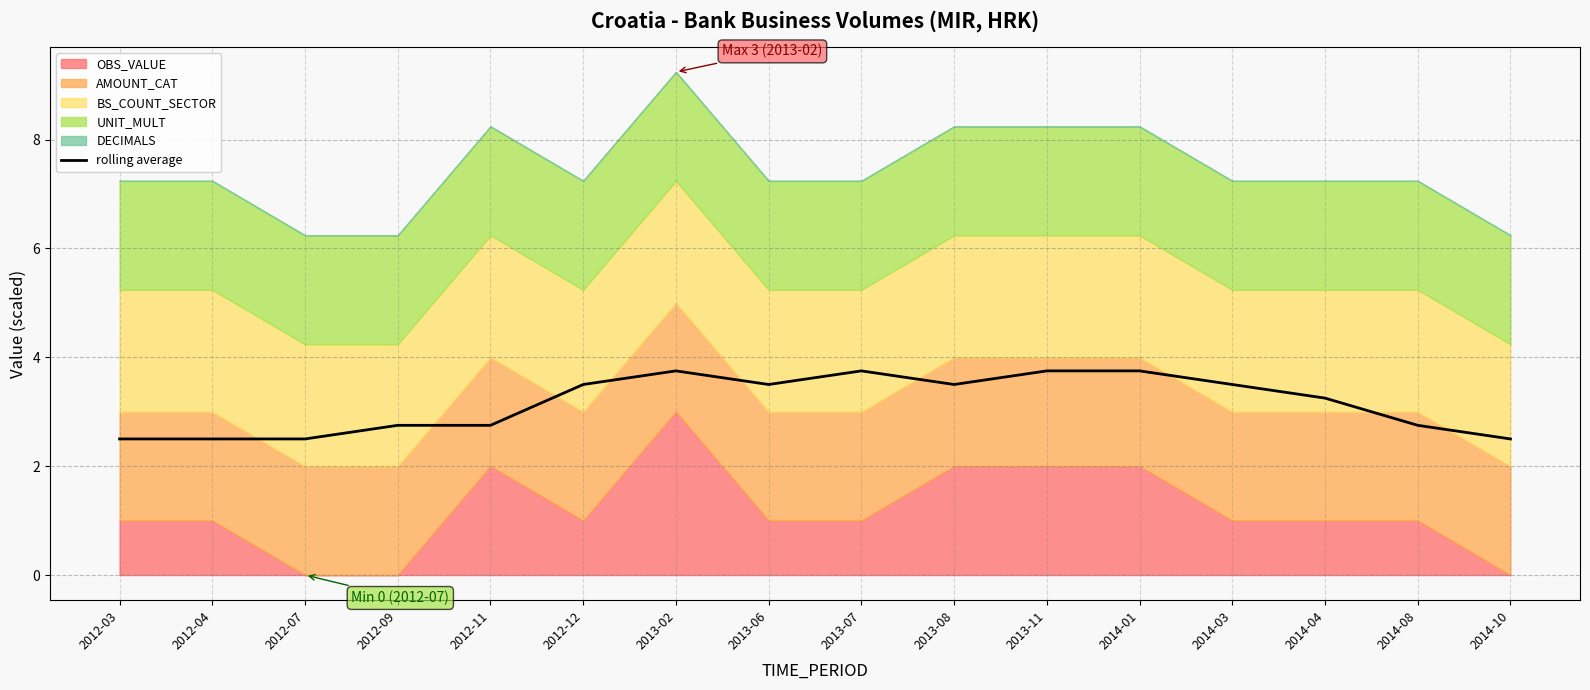

How many data points are above 3?

9